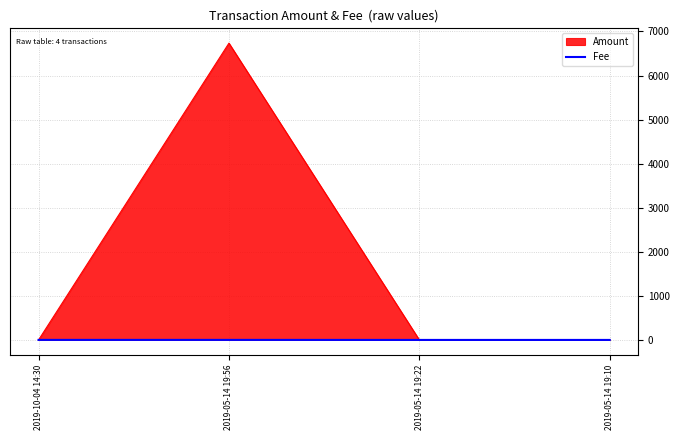

What is the maximum value shown in the chart?

6733.7